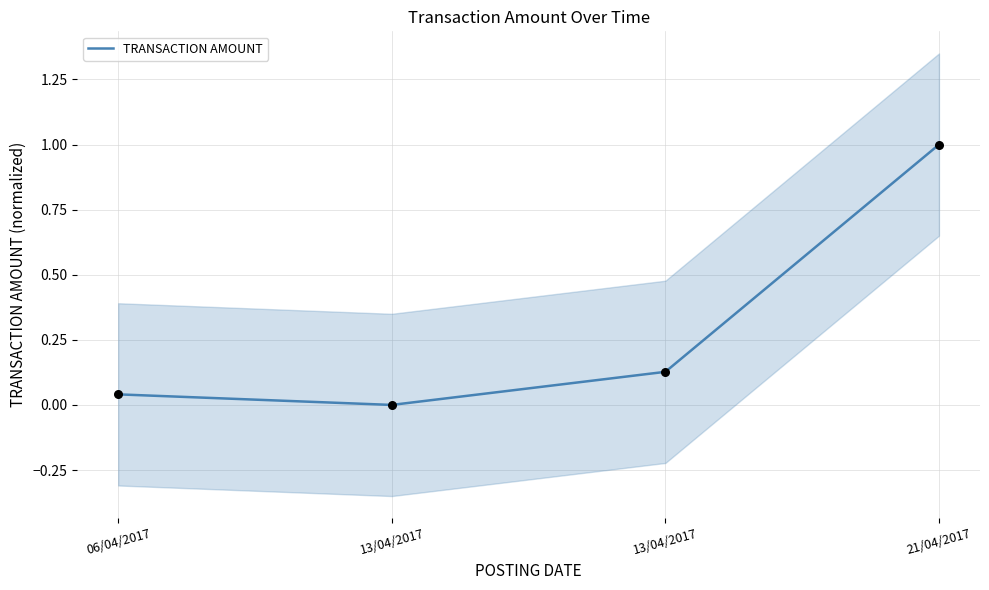

What is the change in value from 06/04/2017 to 21/04/2017?

+1.0